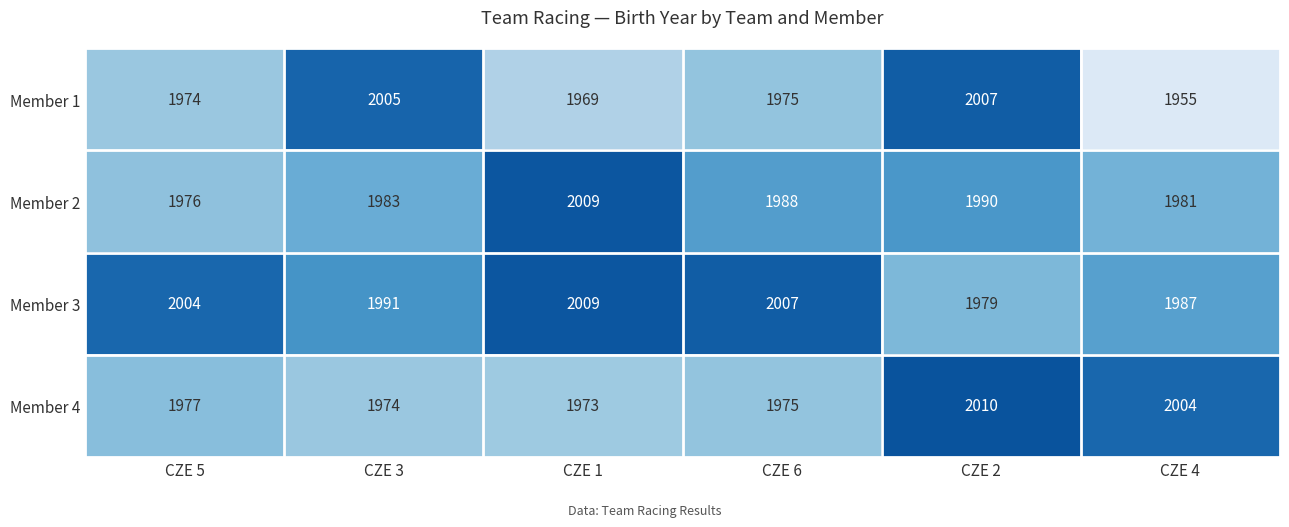

What is the average value of the Member 2 series?

1988